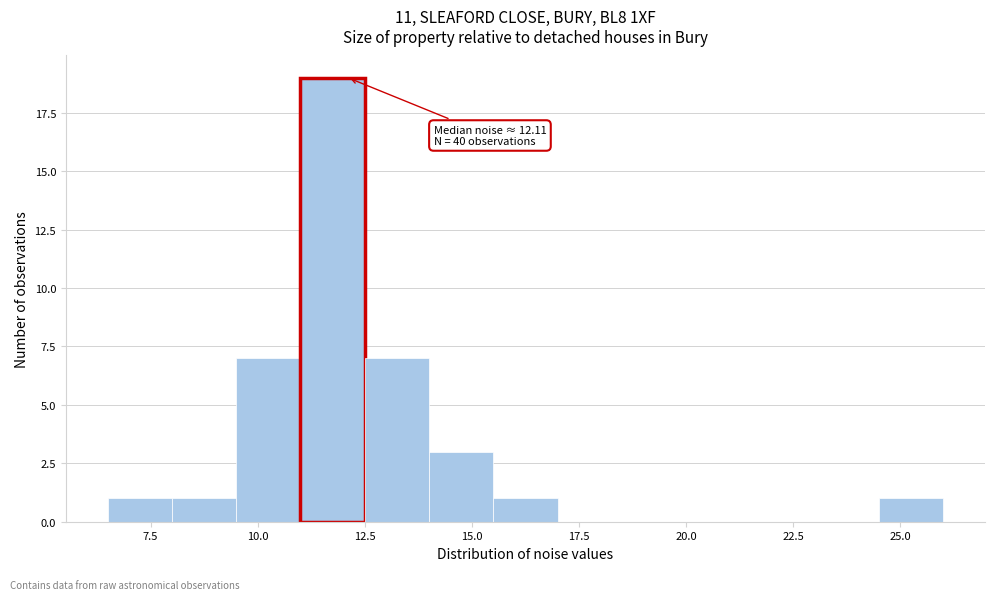

Read against the x-axis, roughly where is the centre of the tallest bar?

12.0